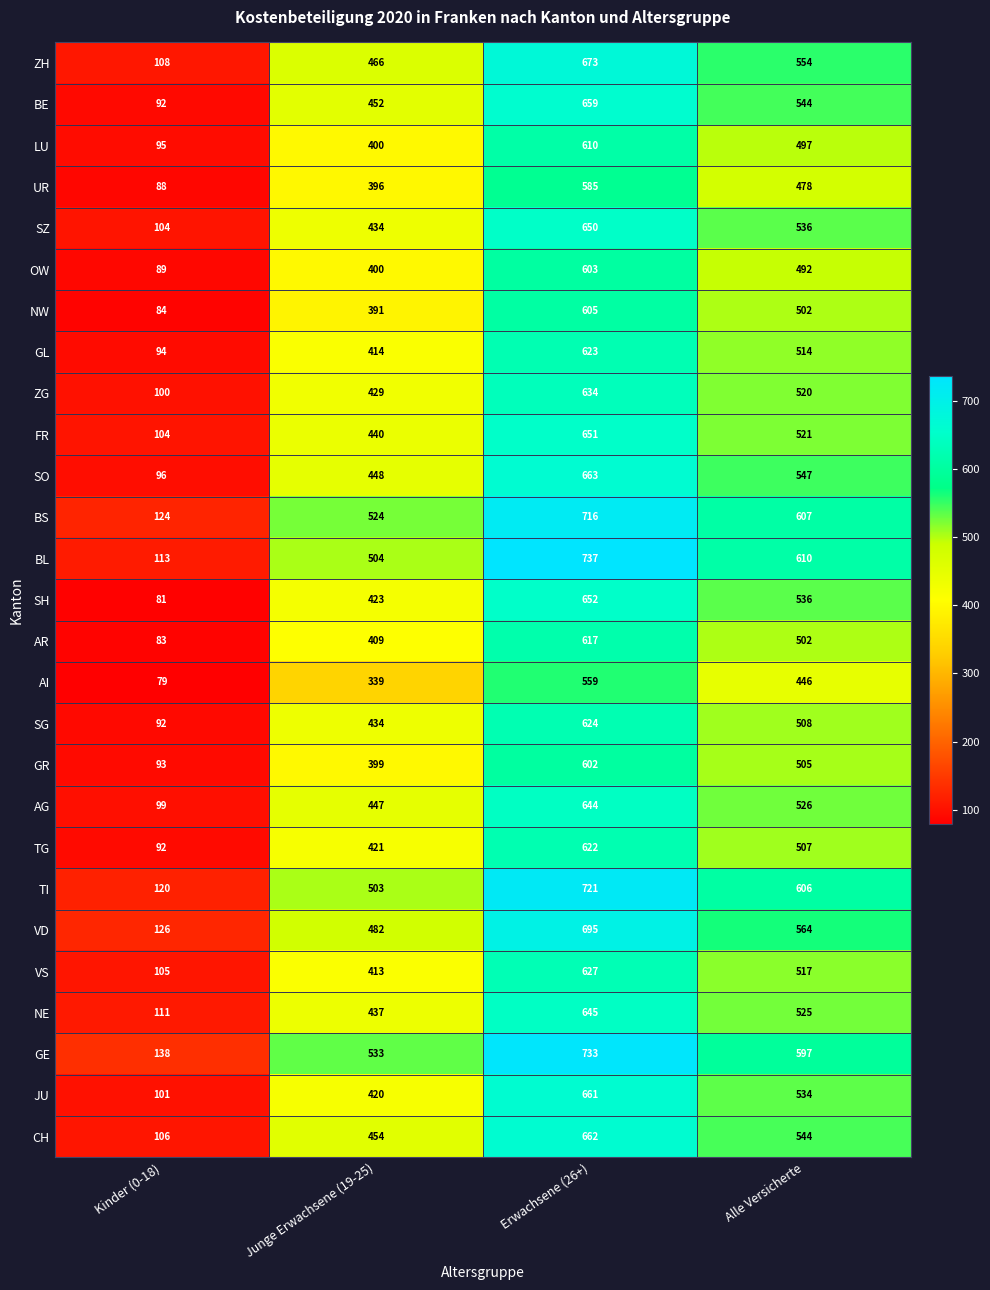

At which label is SZ closest to 377?

Junge Erwachsene (19-25)